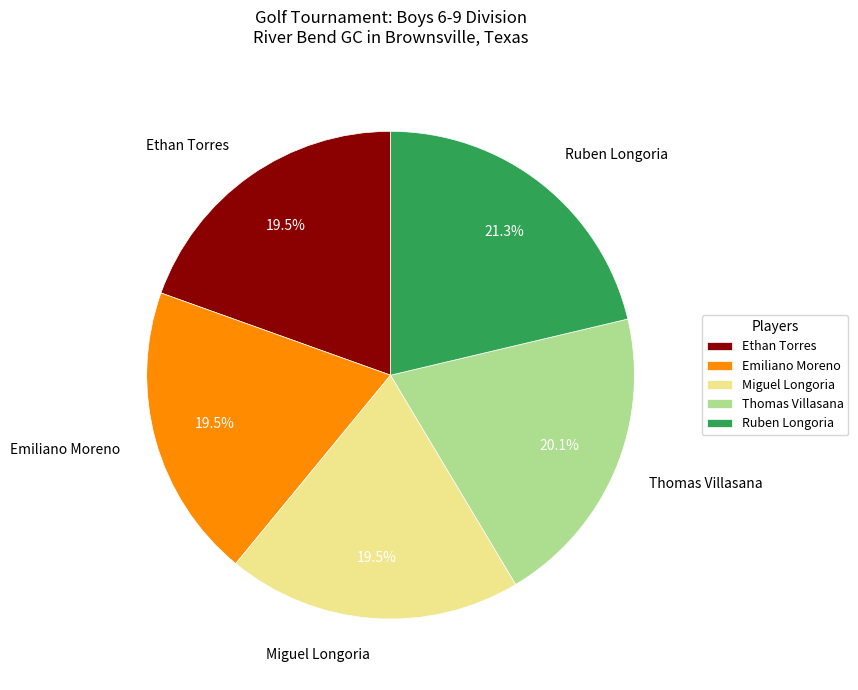

To the nearest percent, what is the combined percentage of Ethan Torres and Miguel Longoria?

39%